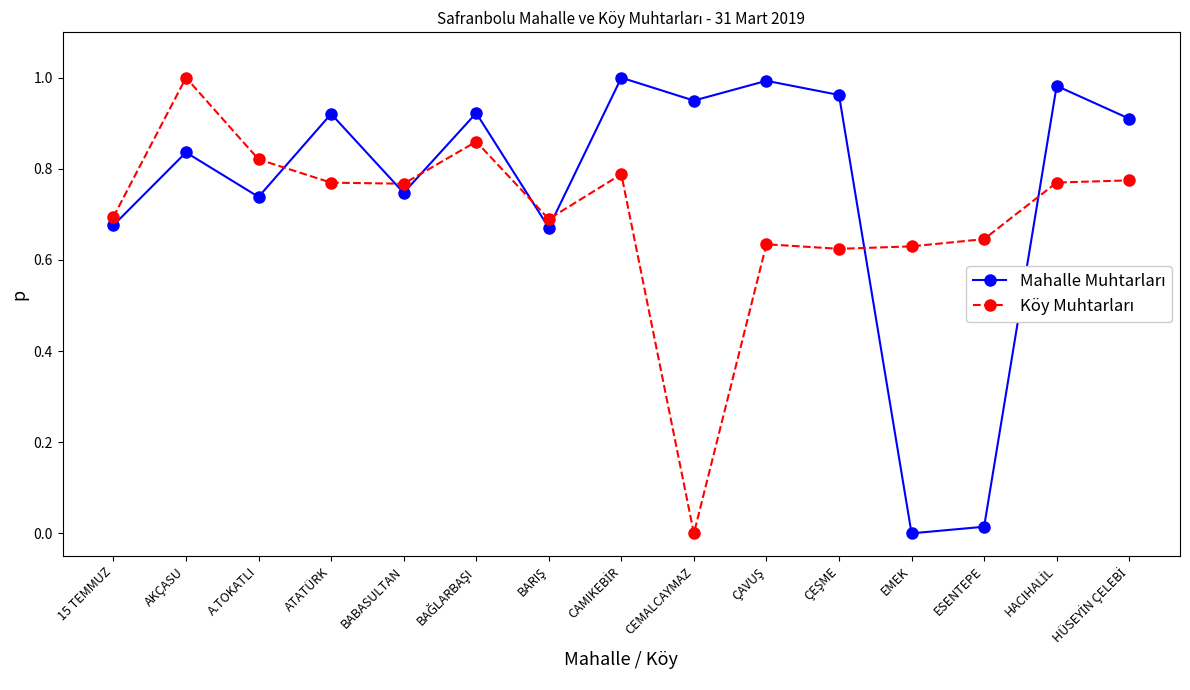

What is the label of the 13th point from the left?

ESENTEPE